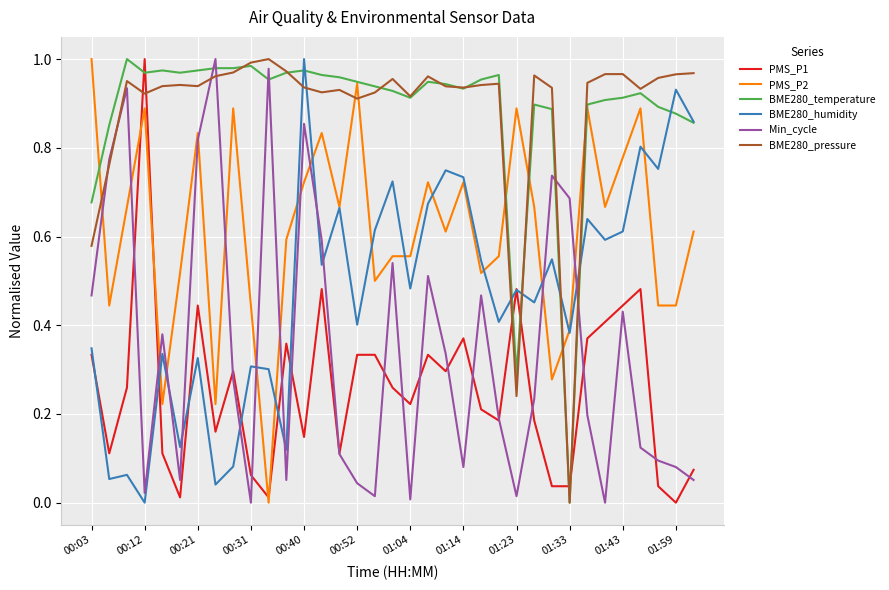

How many series are shown in this chart?

6